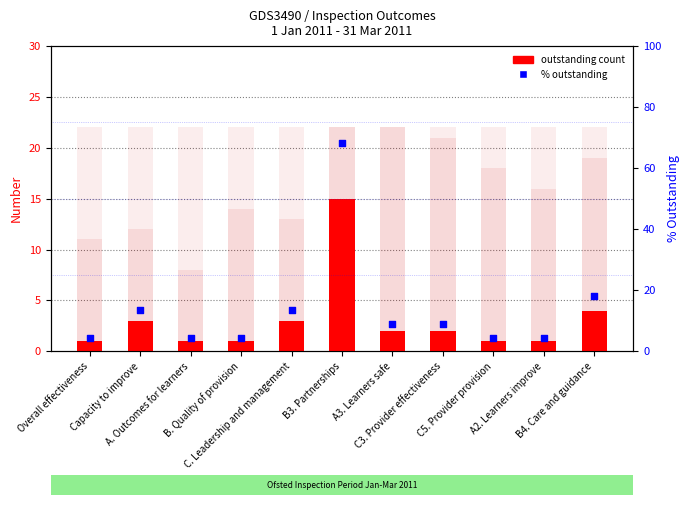

What is the total value across all series at B4. Care and guidance?

40.2